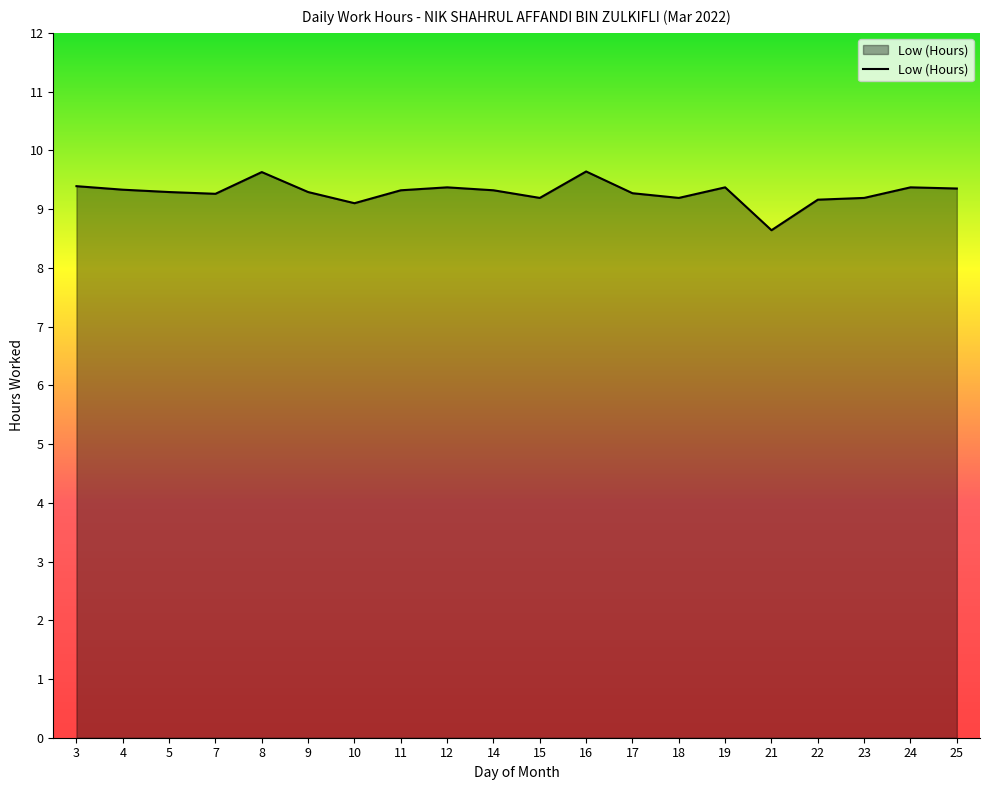

Read the value at 5.

9.3